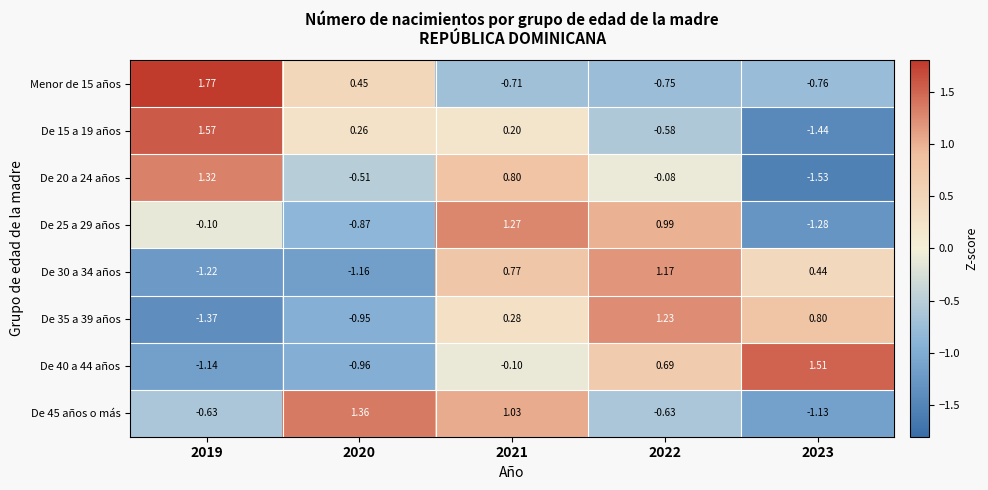

Is the value of De 35 a 39 años at 2021 greater than the value of De 20 a 24 años at 2022?

Yes